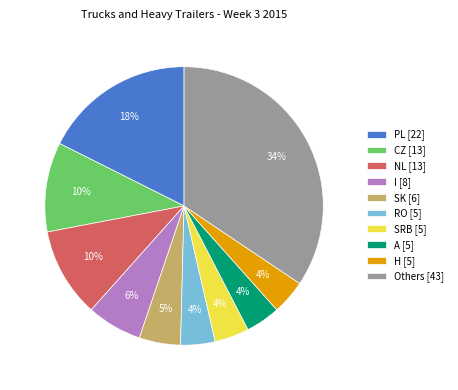

To the nearest percent, what portion does SRB [5] represent?

4%